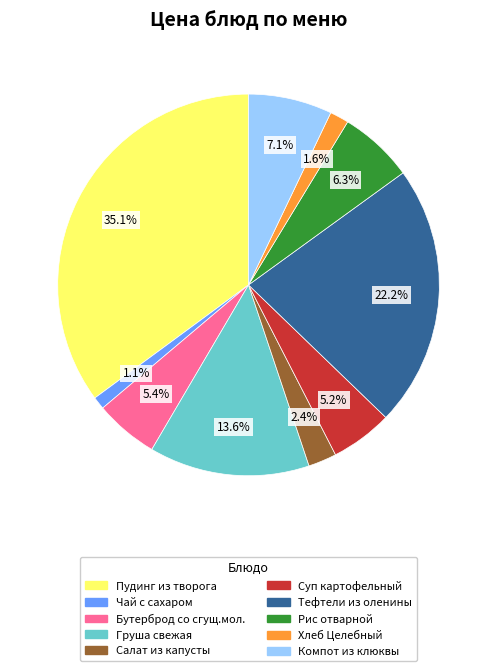

Does any single category account for the majority?

No